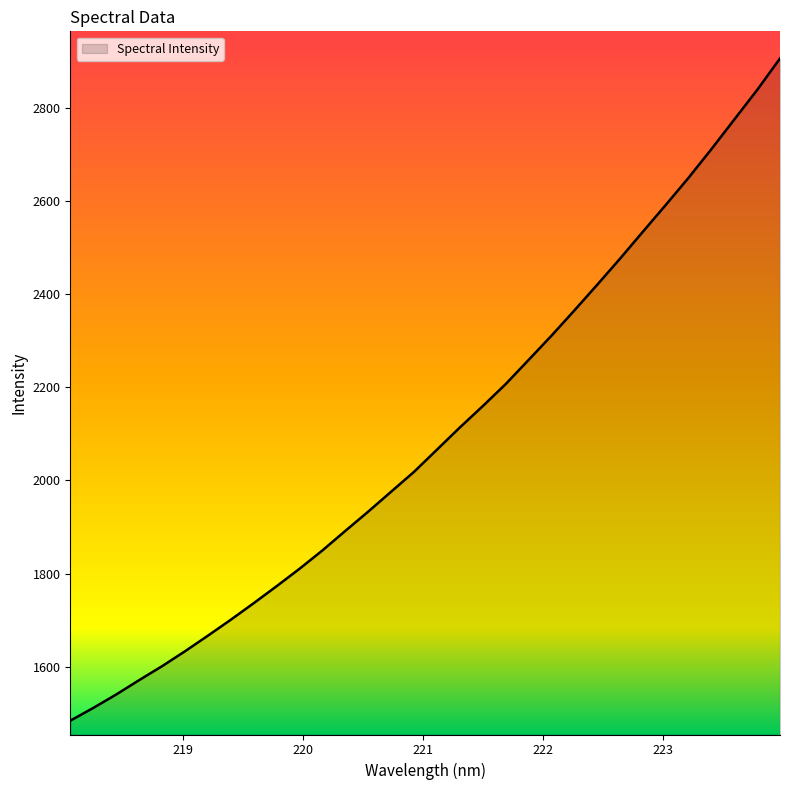

What is the maximum value shown in the chart?

2905.4